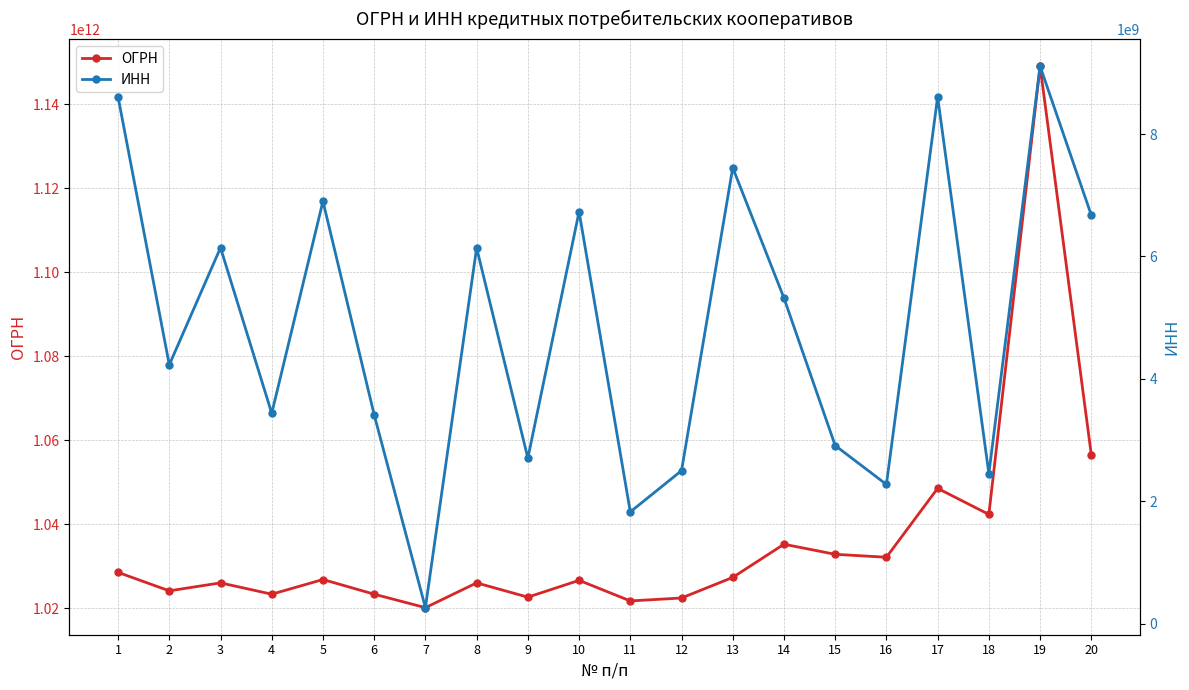

Rank the series by their maximum value, from highest to lowest.

ОГРН, ИНН